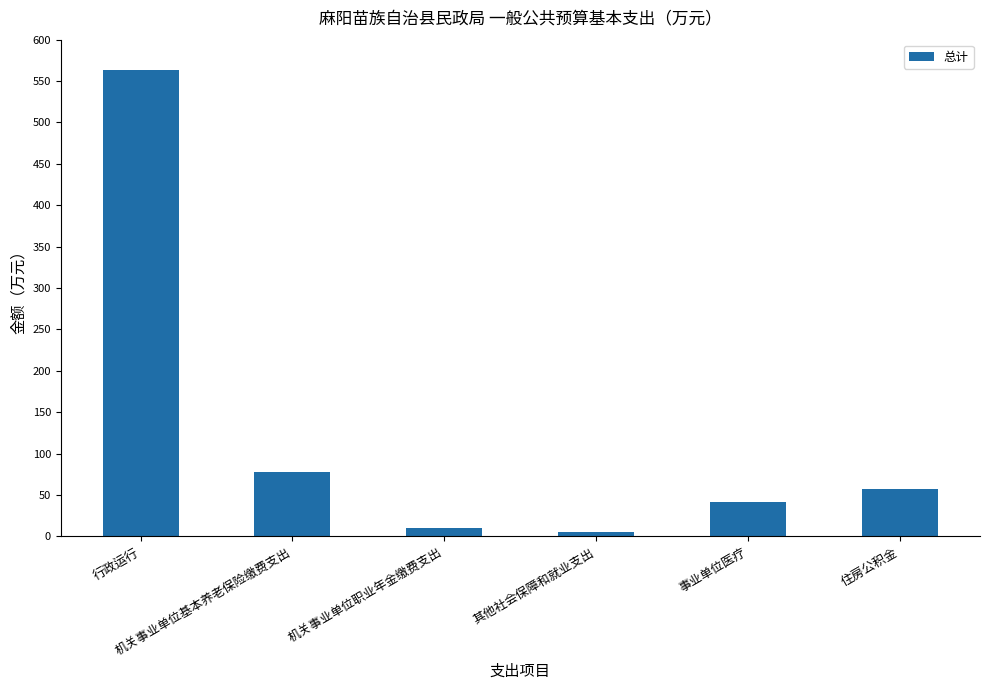

What is the difference between the maximum and second lowest values?

552.9